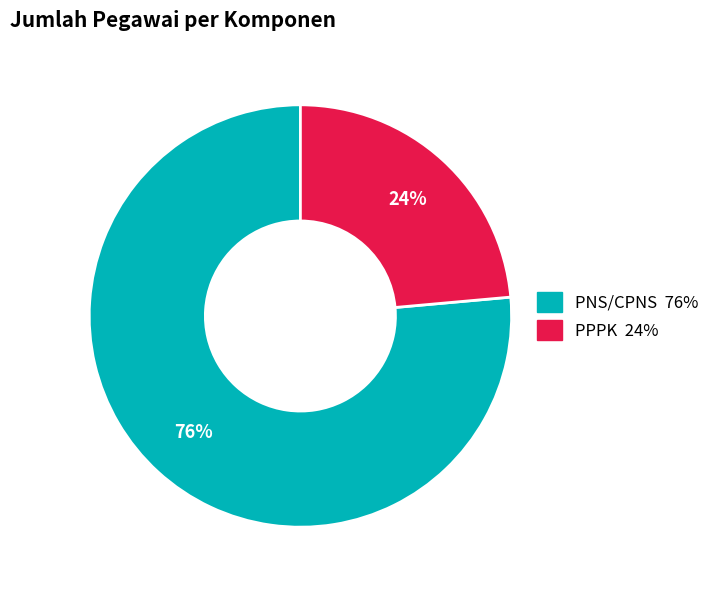

To the nearest percent, what portion does PNS/CPNS represent?

76%